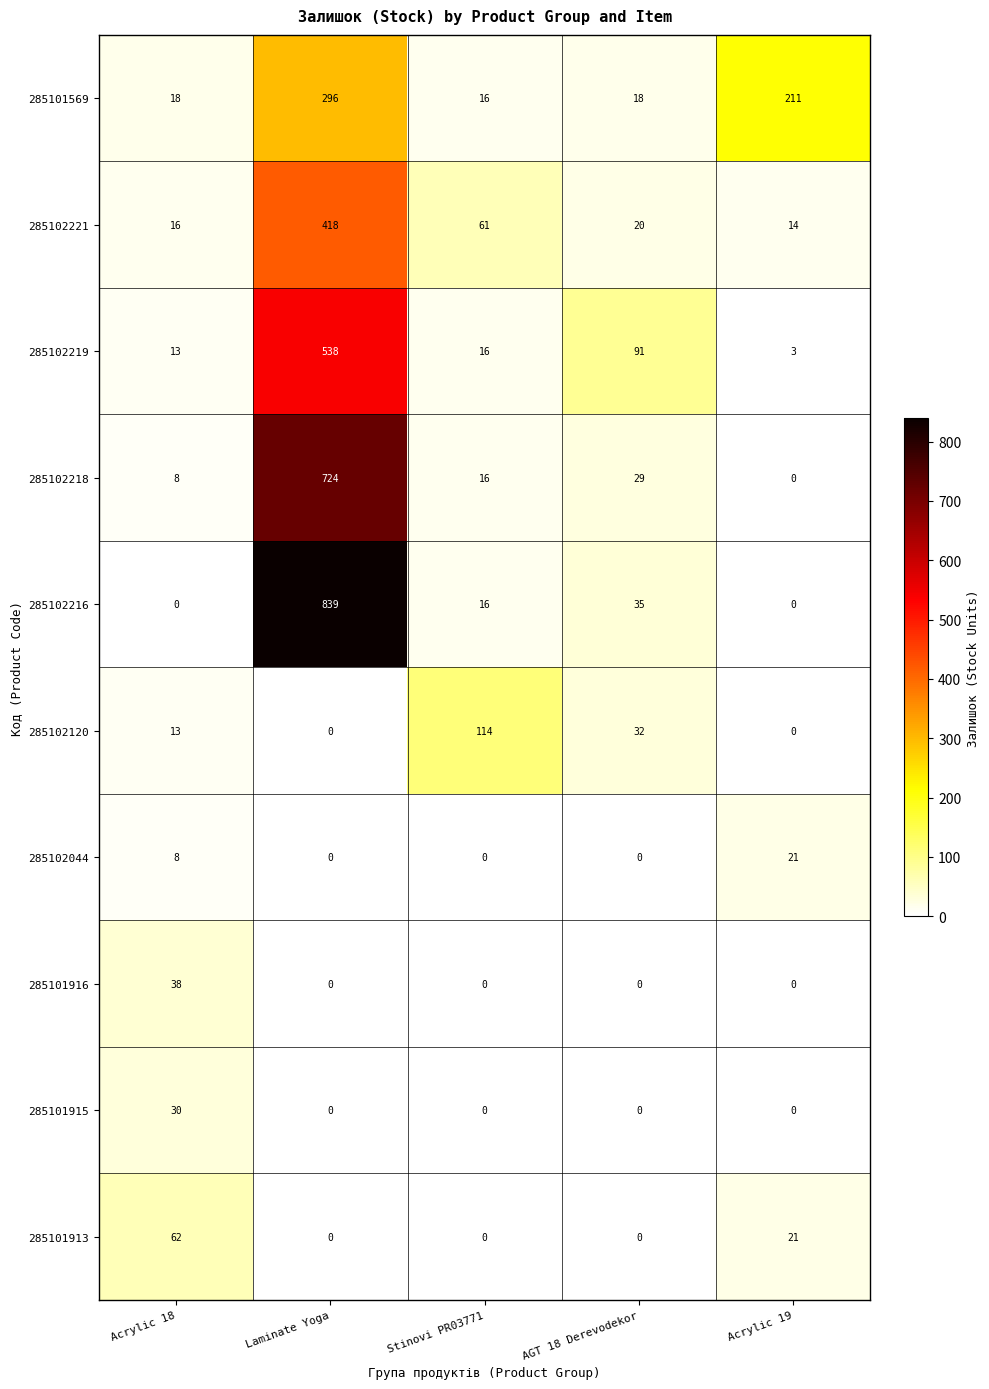

At which label is 285102216 closest to 419?

AGT 18 Derevodekor